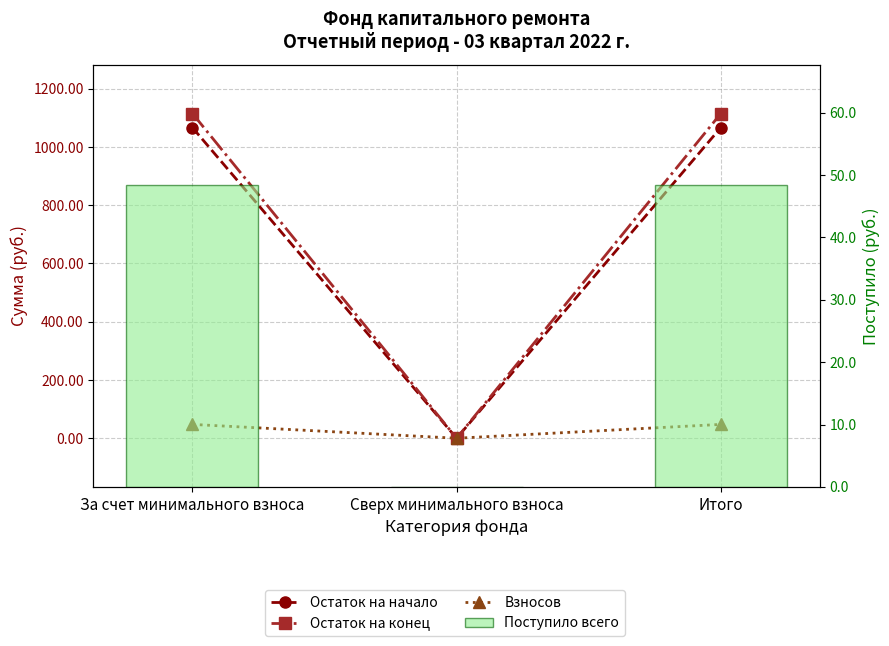

True or false: Поступило всего has a value of 82.8 at Итого.

False